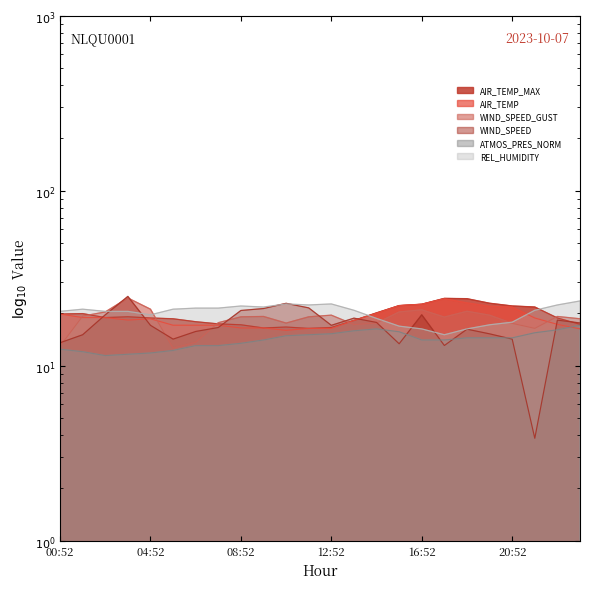

What is the spread (max minus min) of values at 18:52?

9.7